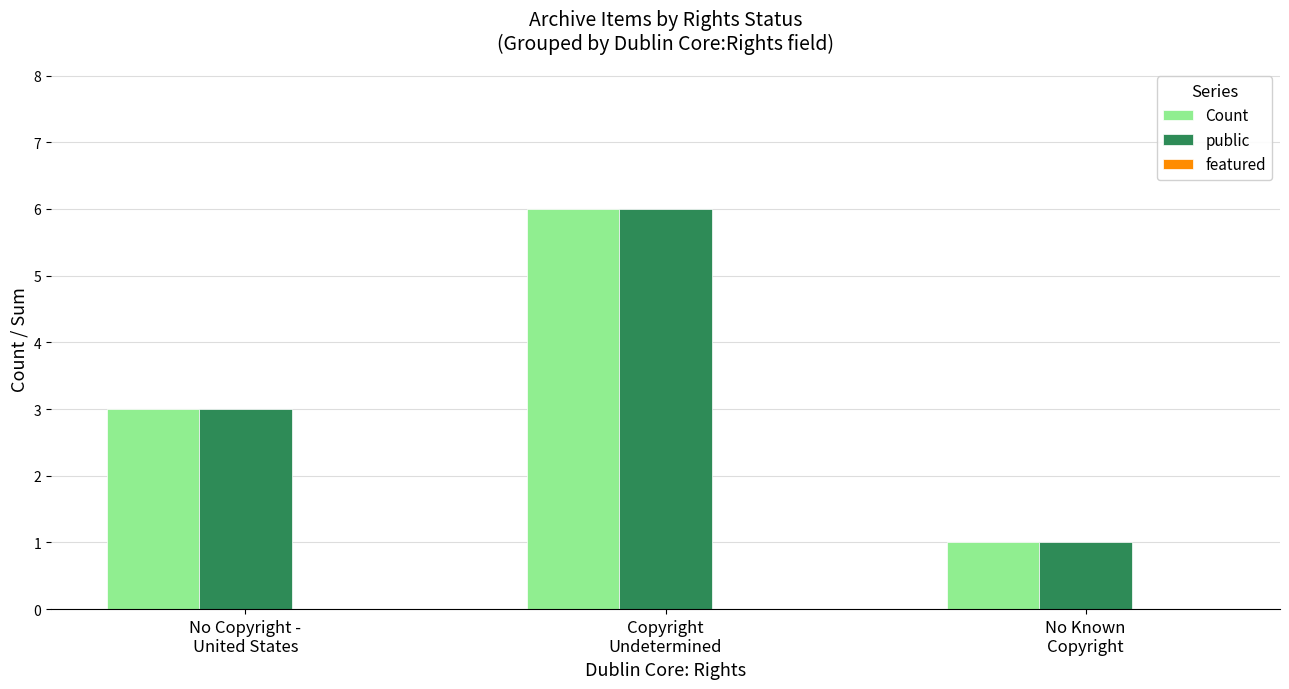

Which label corresponds to the largest value in the chart?

Copyright
Undetermined